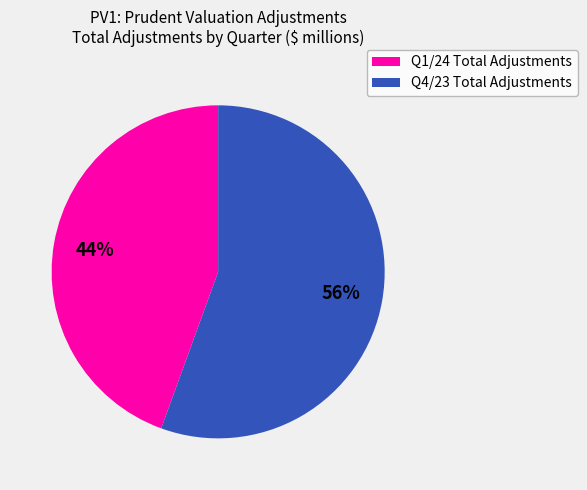

To the nearest percent, what is the average slice percentage?

50%